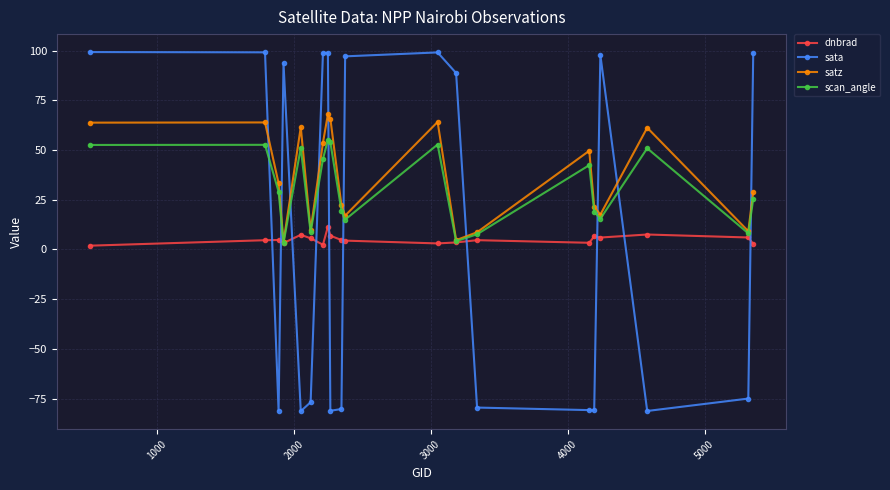

In satz, how many points are lower than both neighbors (excluding endpoints)?

6